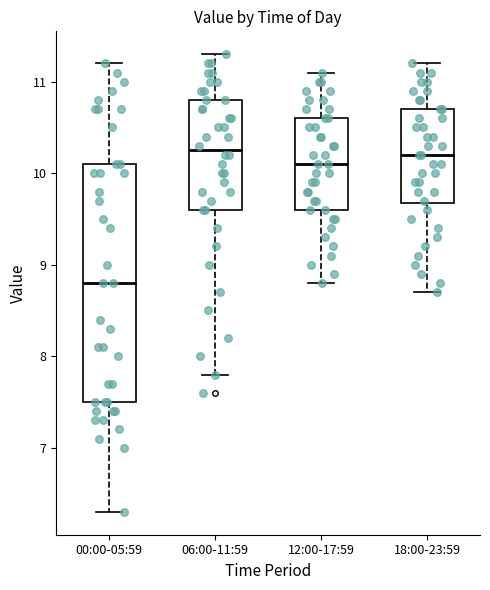

Where does the median line of the box for 06:00-11:59 sit on the y-axis? The values are not printed on the chart, so give them approximately, as read against the axis.

10.3